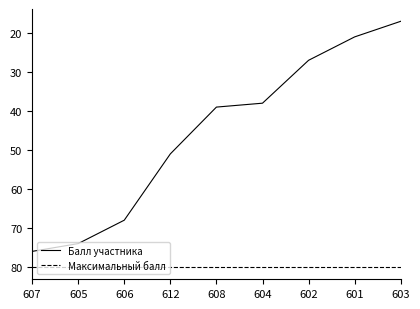

Rank the series by their average value, from lowest to highest.

Балл участника, Максимальный балл